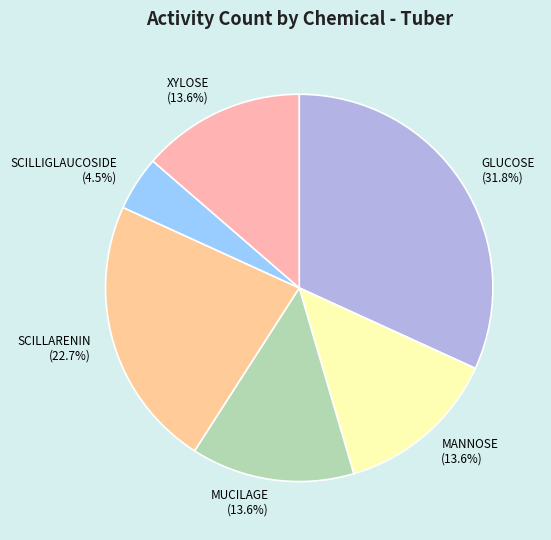

How many segments does this pie chart have?

6